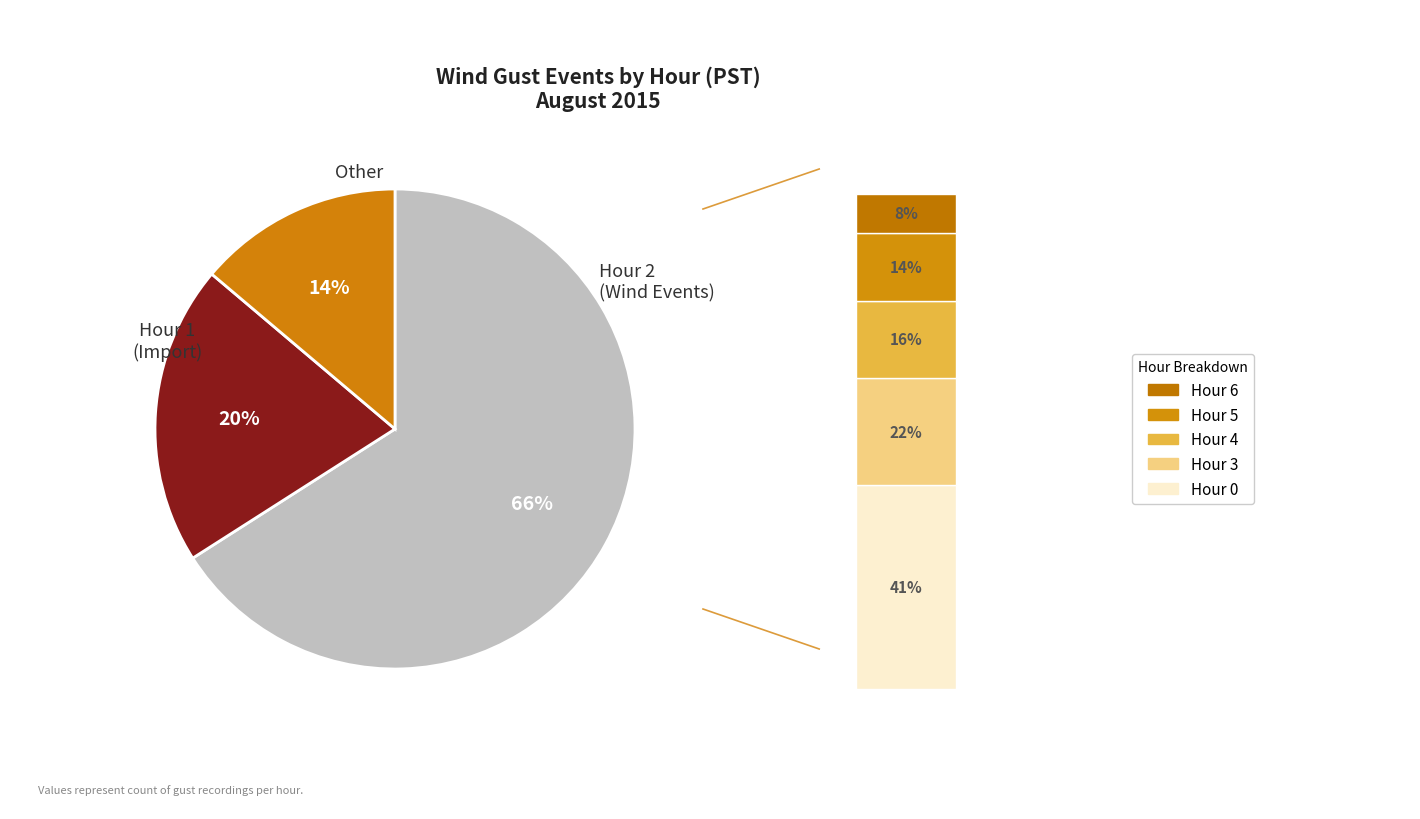

Does Hour 6 account for over 50% of the chart?

No